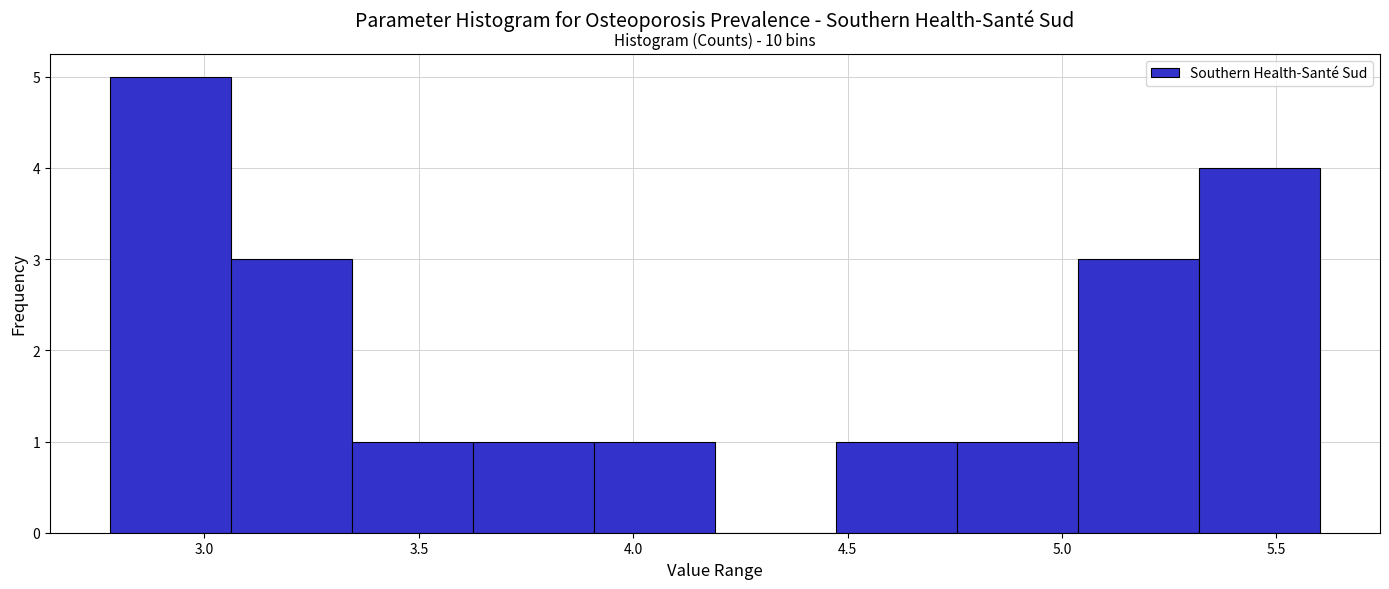

Over which range of the x-axis is the bar tallest?

2.80 to 3.05